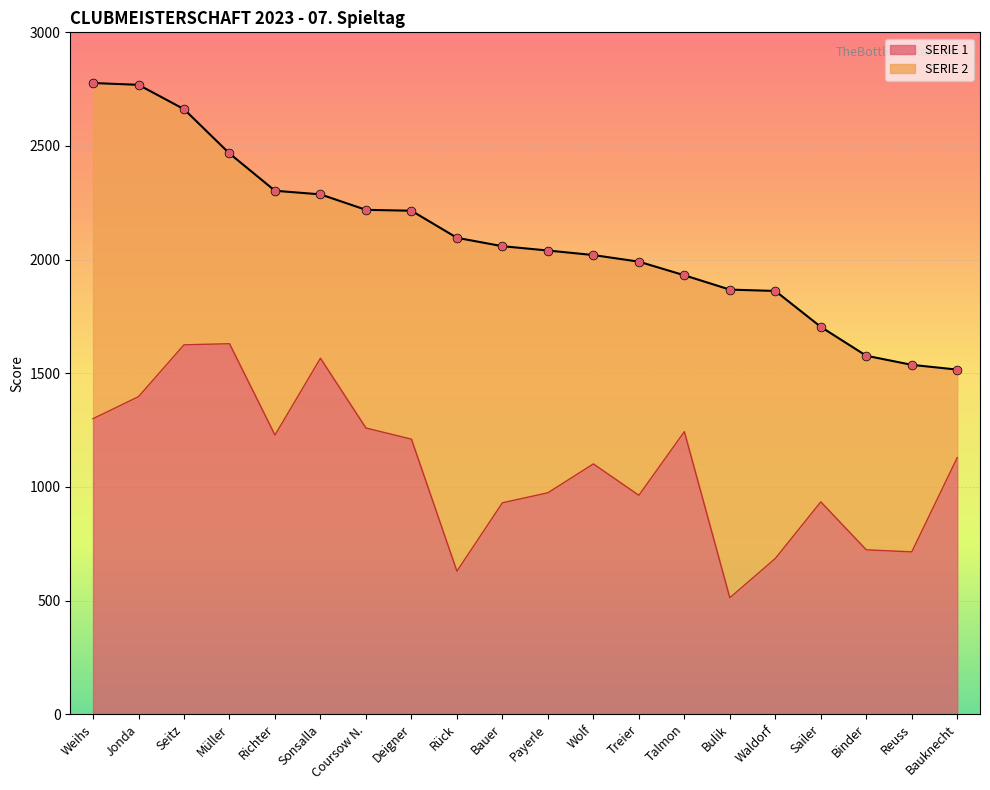

Approximately how many times larger is the value at Wolf compared to Bulik?

2.2